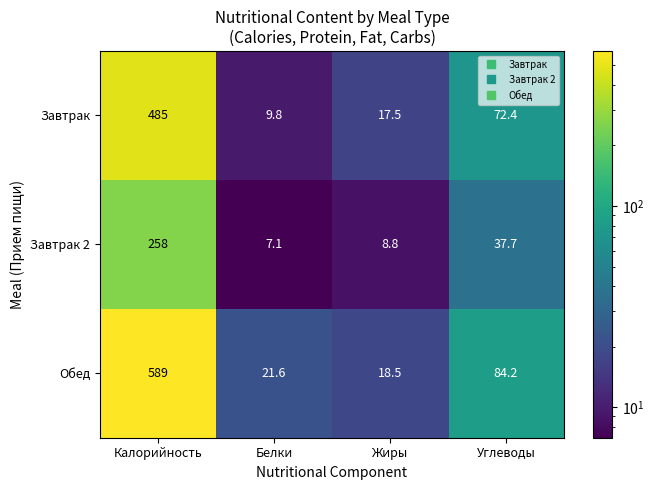

At which category does the chart reach its minimum across all series?

Белки